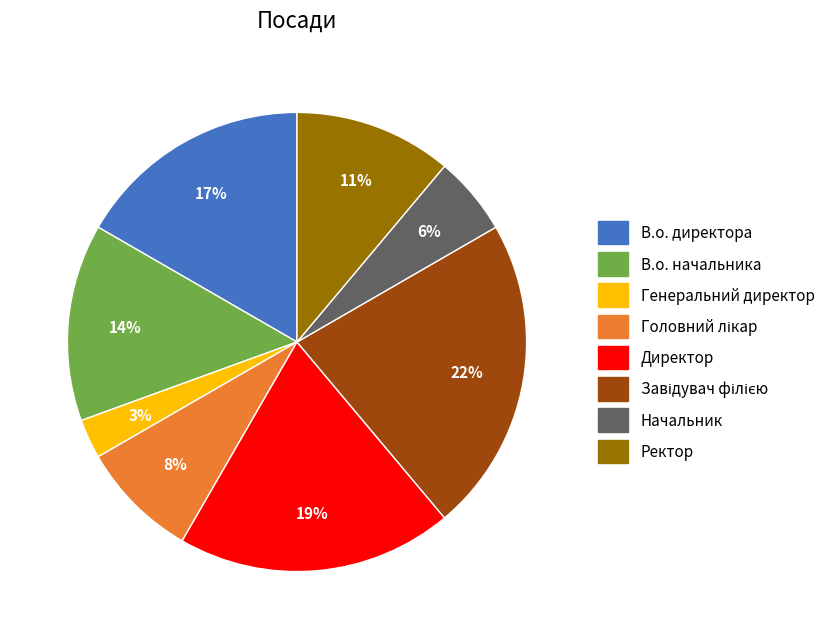

Which category has the smallest portion of the pie?

Генеральний директор